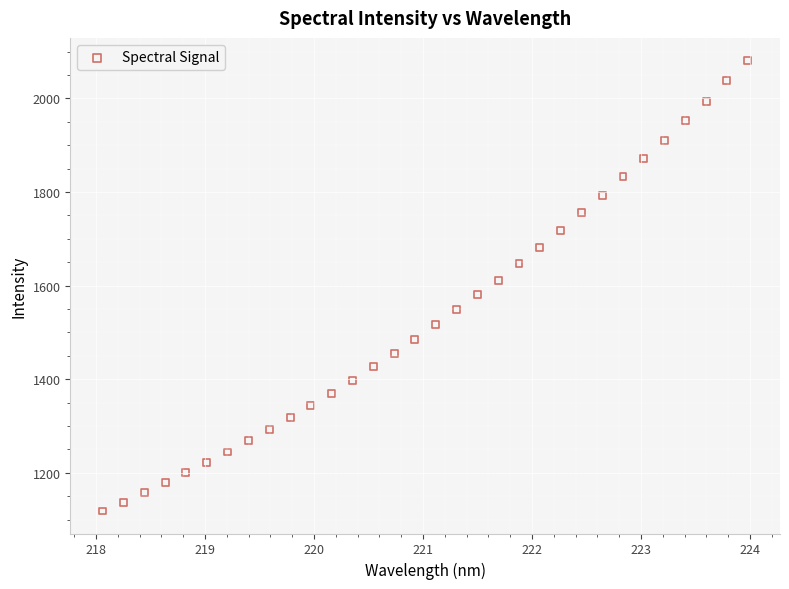

What is the range of Y values (max minus min)?

962.5